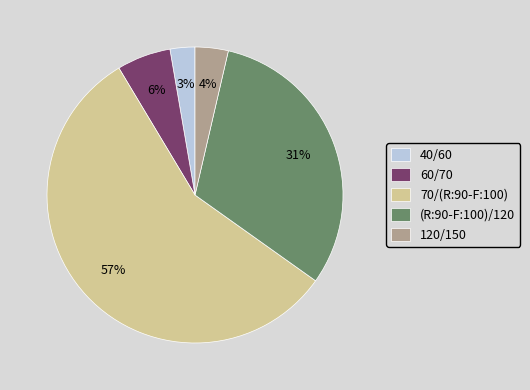

Which slice represents more than half of the pie?

70/(R:90-F:100)